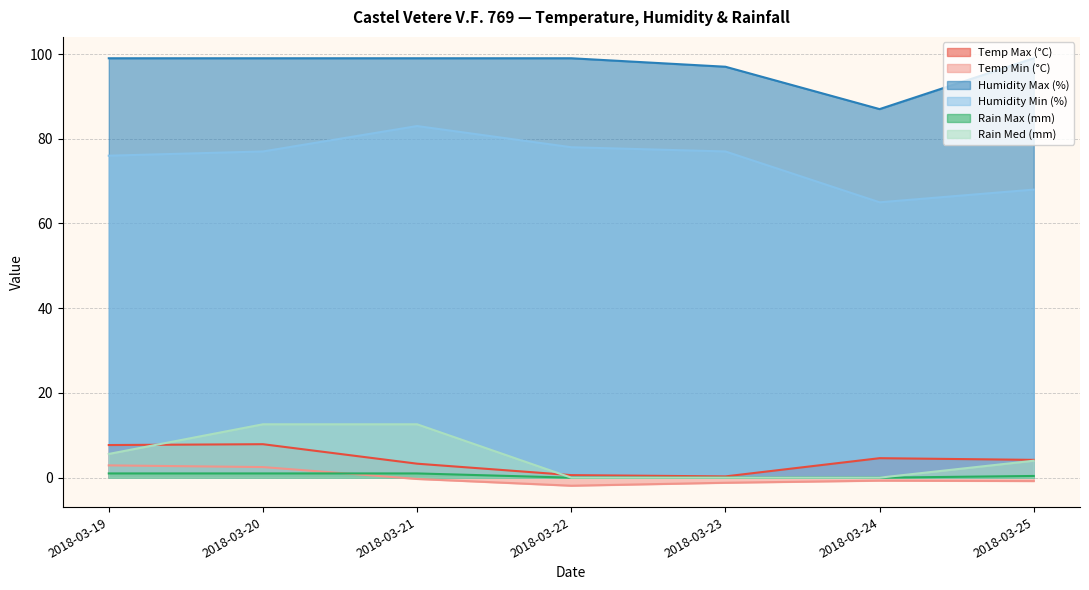

How many values in Rain Max (mm) are above zero?

4